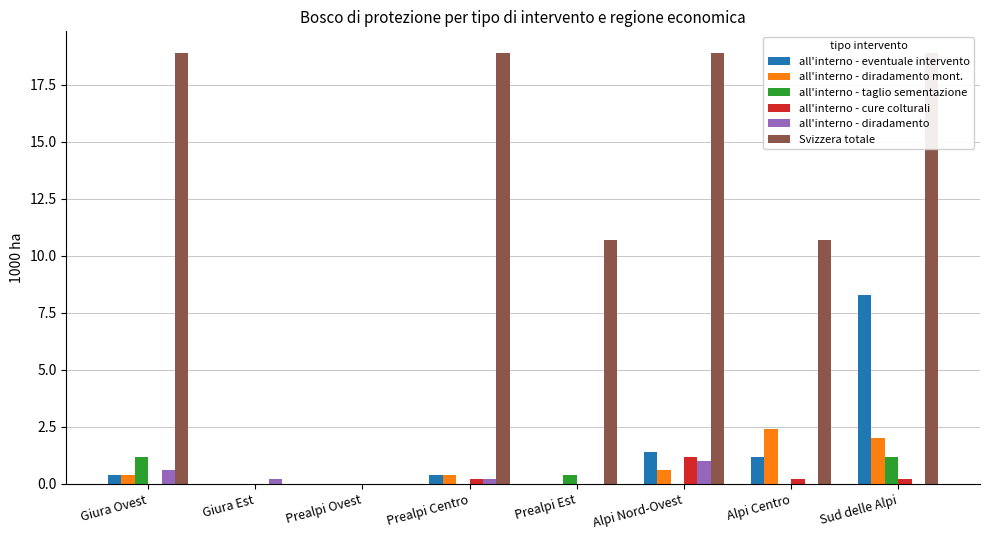

What is the label of the 4th bar from the right?

Prealpi Est